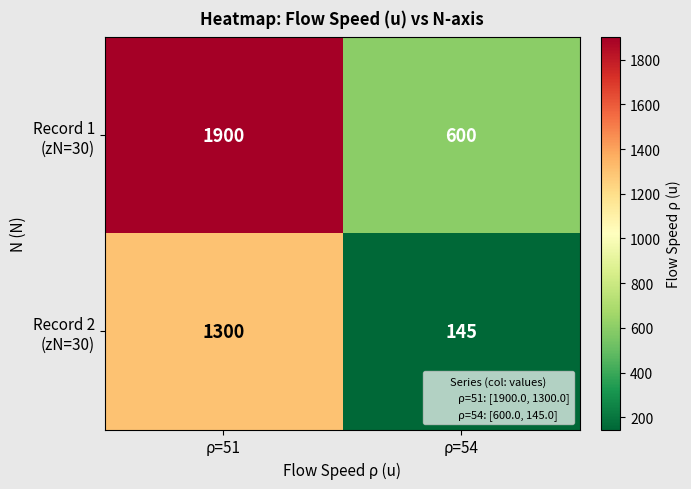

Which category has the lowest value across all series?

ρ=54